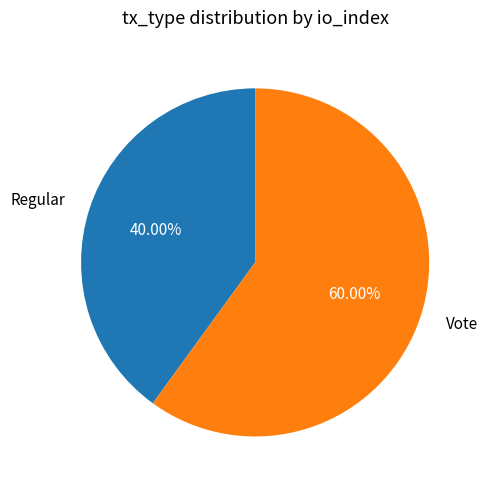

Which slice is the largest?

Vote